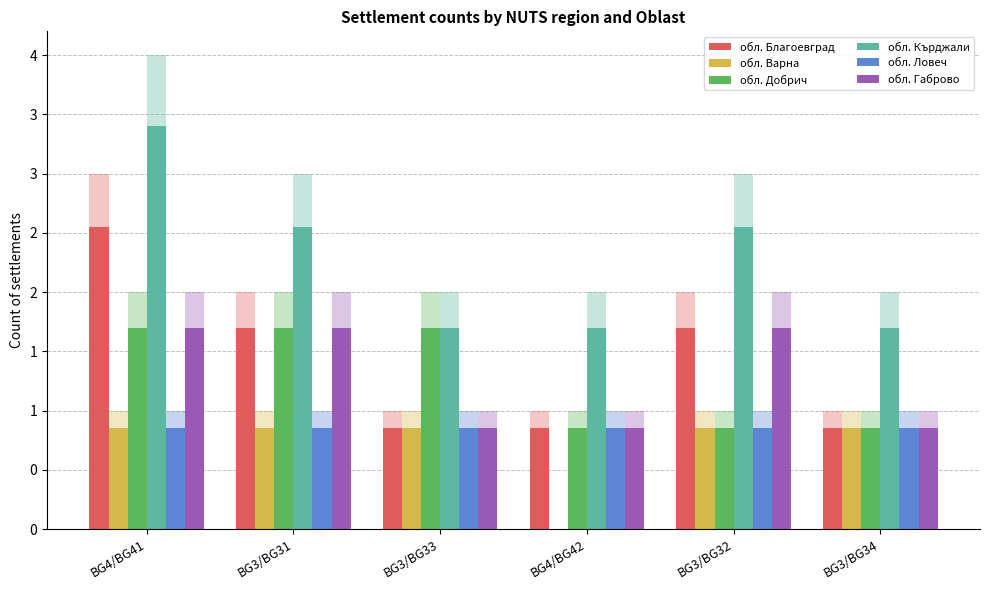

Reading left to right, transcribe all the data shown in this chart.

обл. Благоевград: 2.5	1.7	0.8	0.8	1.7	0.8
обл. Варна: 0.8	0.8	0.8	0.0	0.8	0.8
обл. Добрич: 1.7	1.7	1.7	0.8	0.8	0.8
обл. Кърджали: 3.4	2.5	1.7	1.7	2.5	1.7
обл. Ловеч: 0.8	0.8	0.8	0.8	0.8	0.8
обл. Габрово: 1.7	1.7	0.8	0.8	1.7	0.8